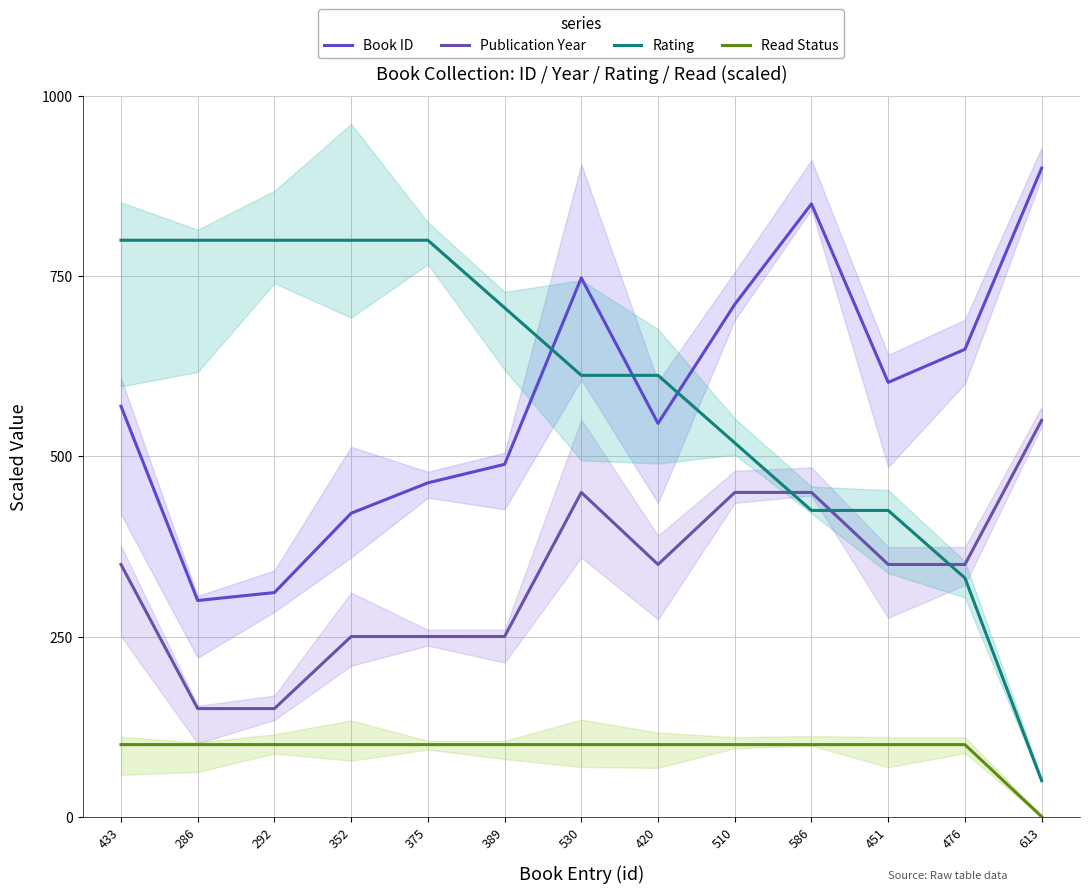

Which series changed the most between 352 and 476?

Rating